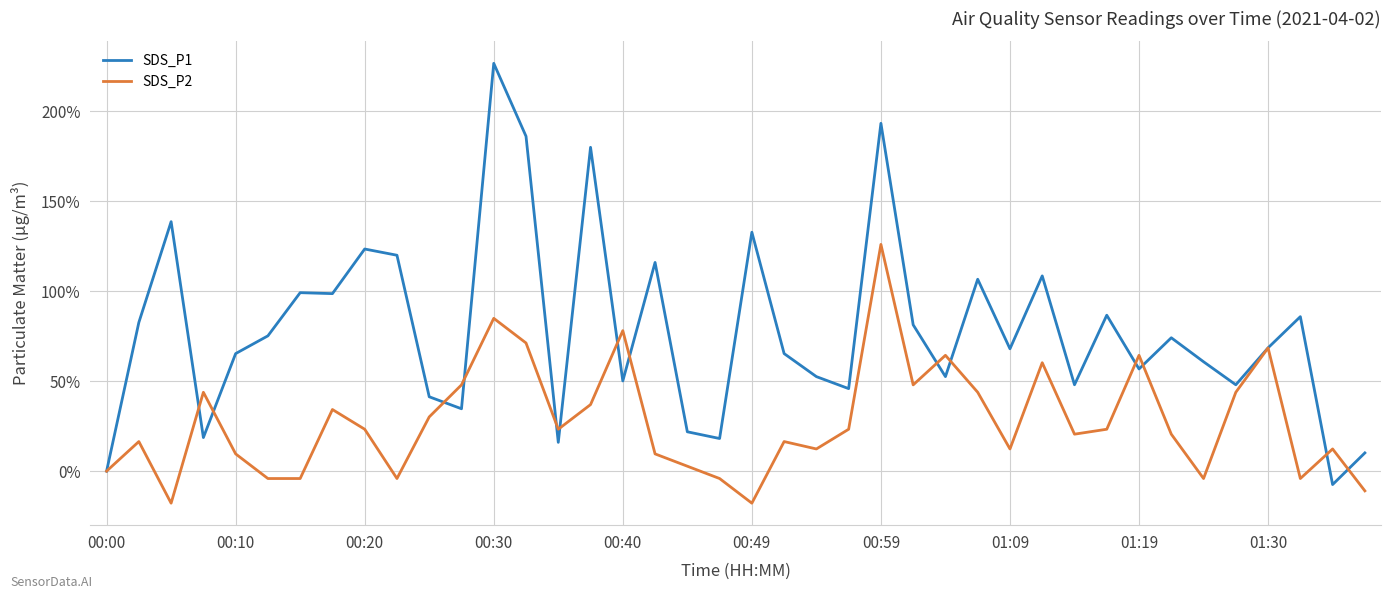

What is the minimum value for SDS_P1?

-7.5